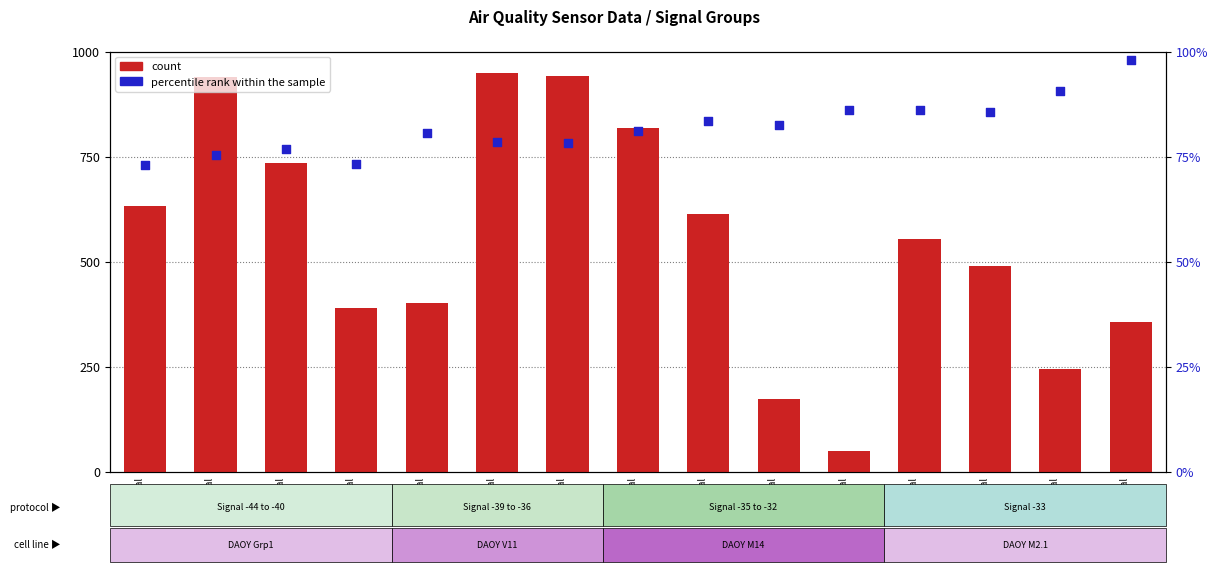

Which series contains the lowest Y value?

count